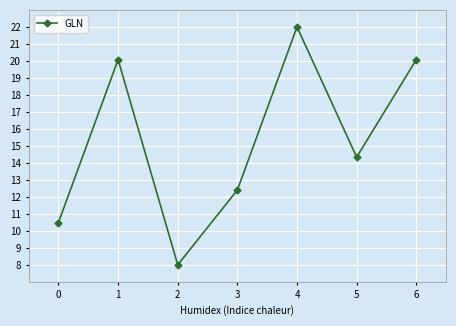

At which category does the data reach its first local peak?

1